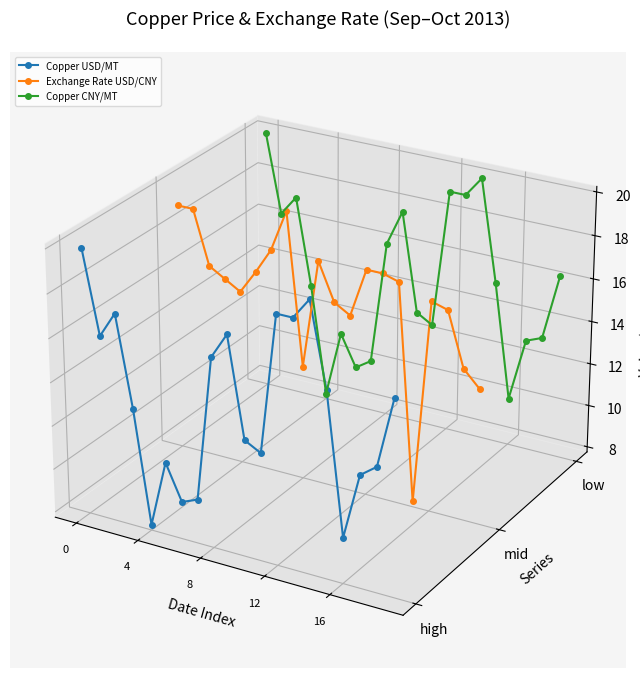

How many positive values does the Copper CNY/MT series have?

16